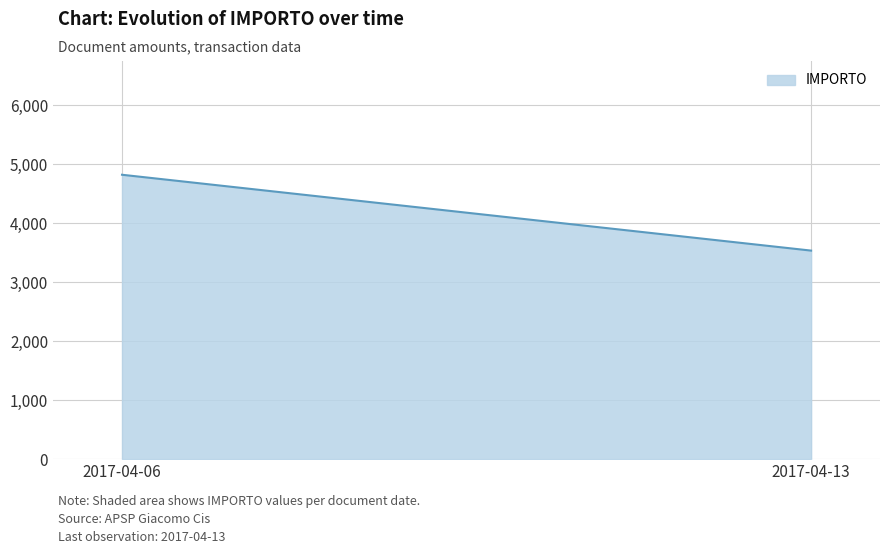

How many lines are shown in the chart?

1